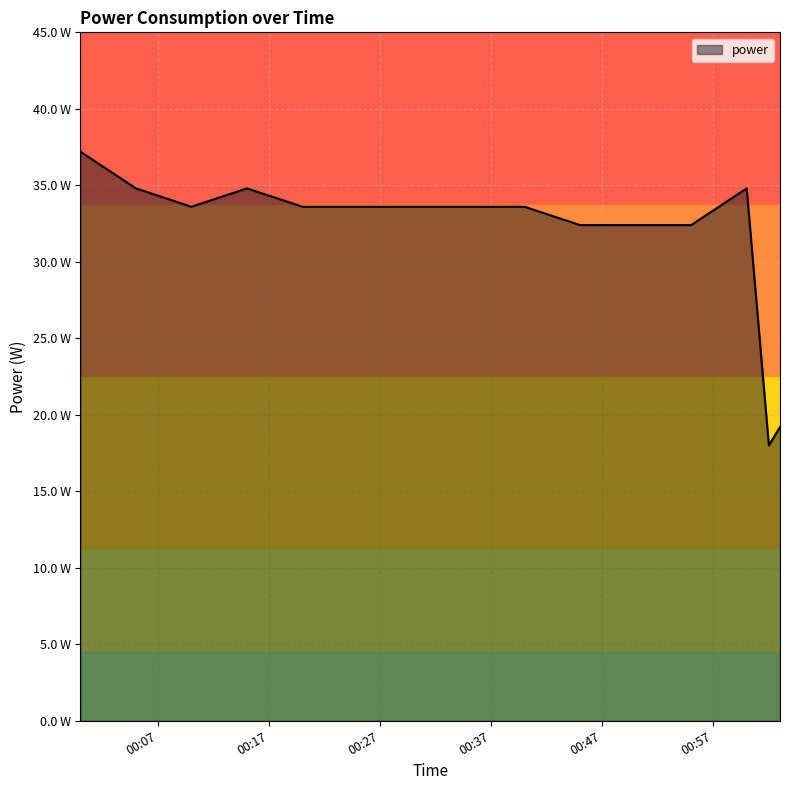

What is the smallest value displayed?

18.0